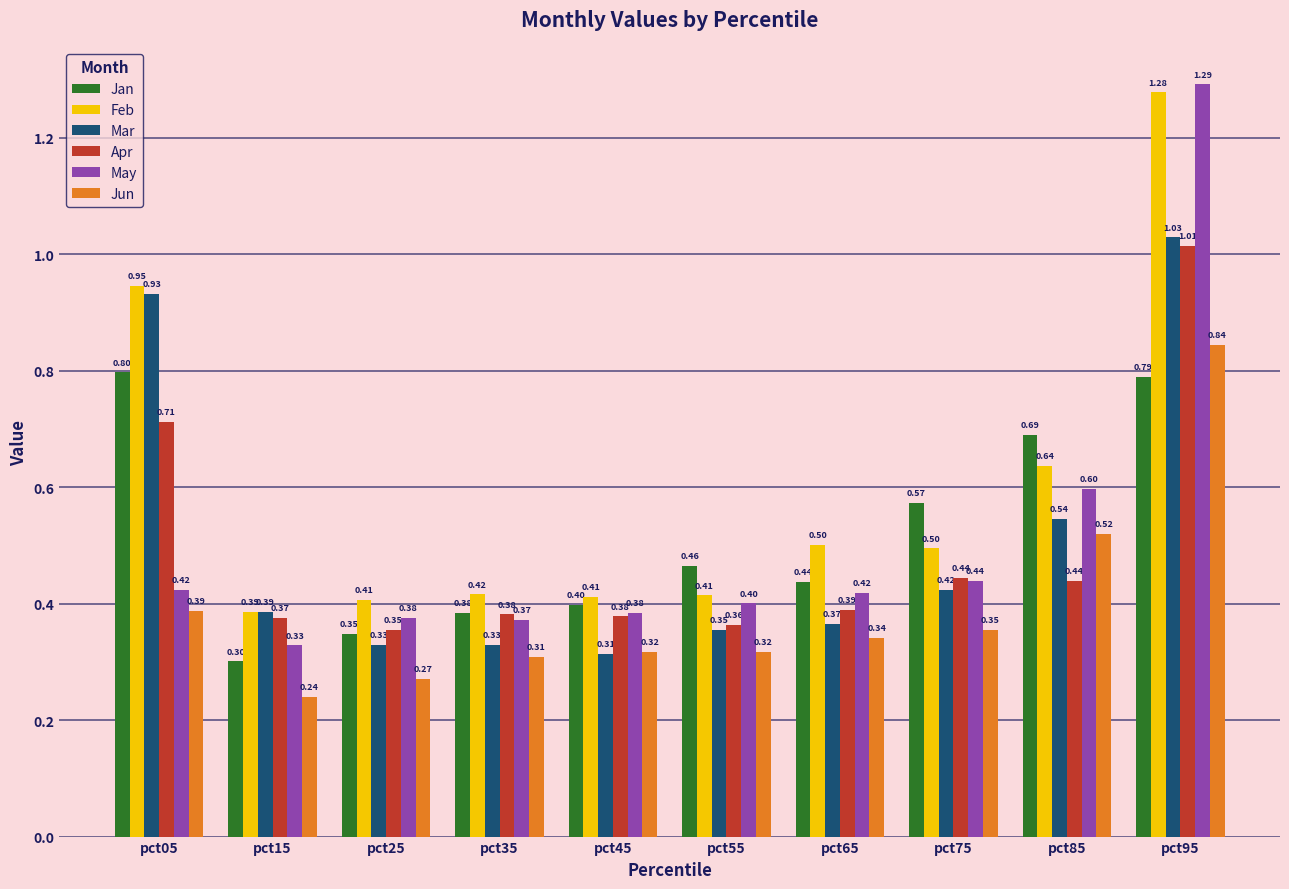

What is the minimum value for Mar?

0.3